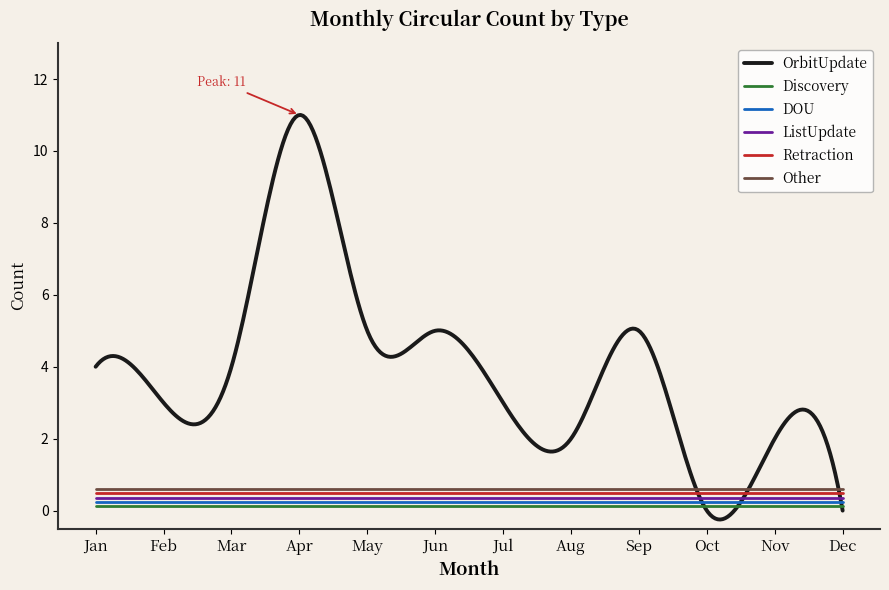

How many positive values does the OrbitUpdate series have?

10